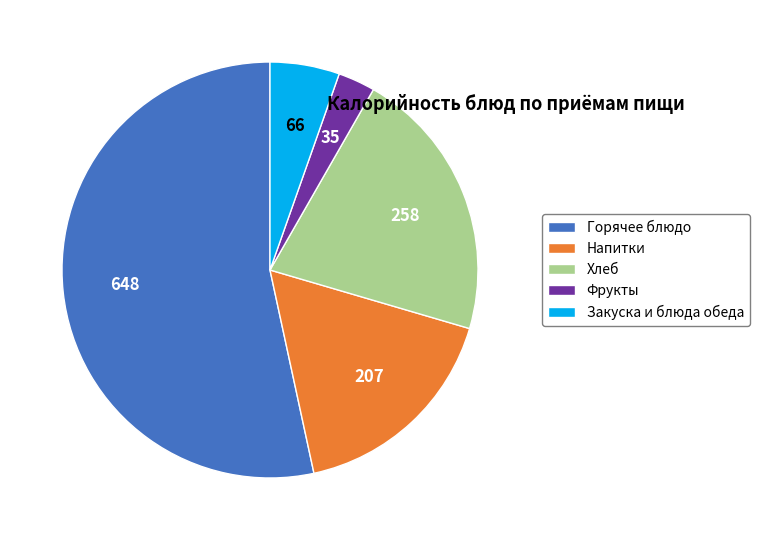

Is it true that Напитки is 17% of the pie?

True